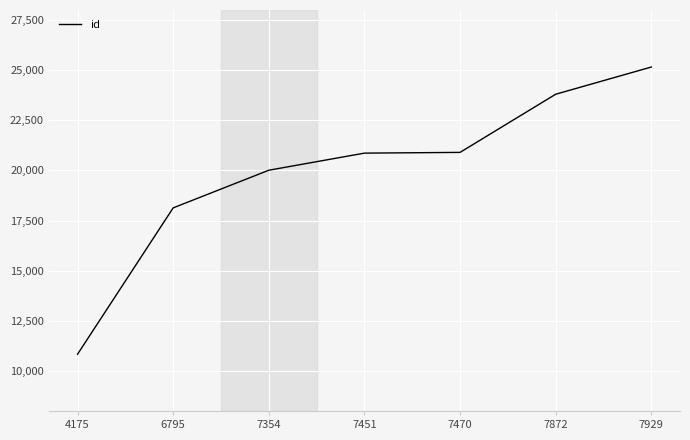

Where is the data nearest to the value 17993?

6795